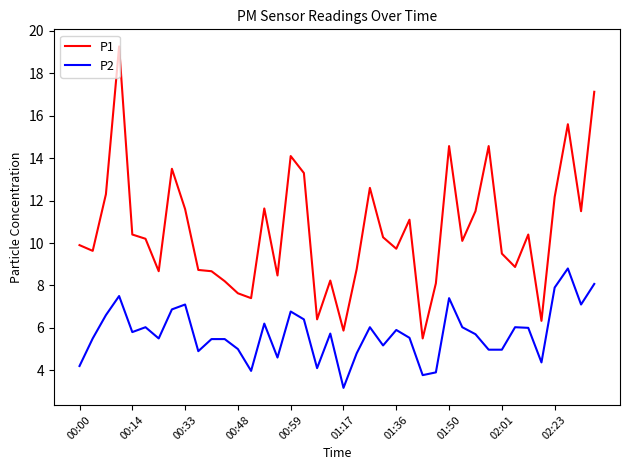

What is the minimum value for P2?

3.2